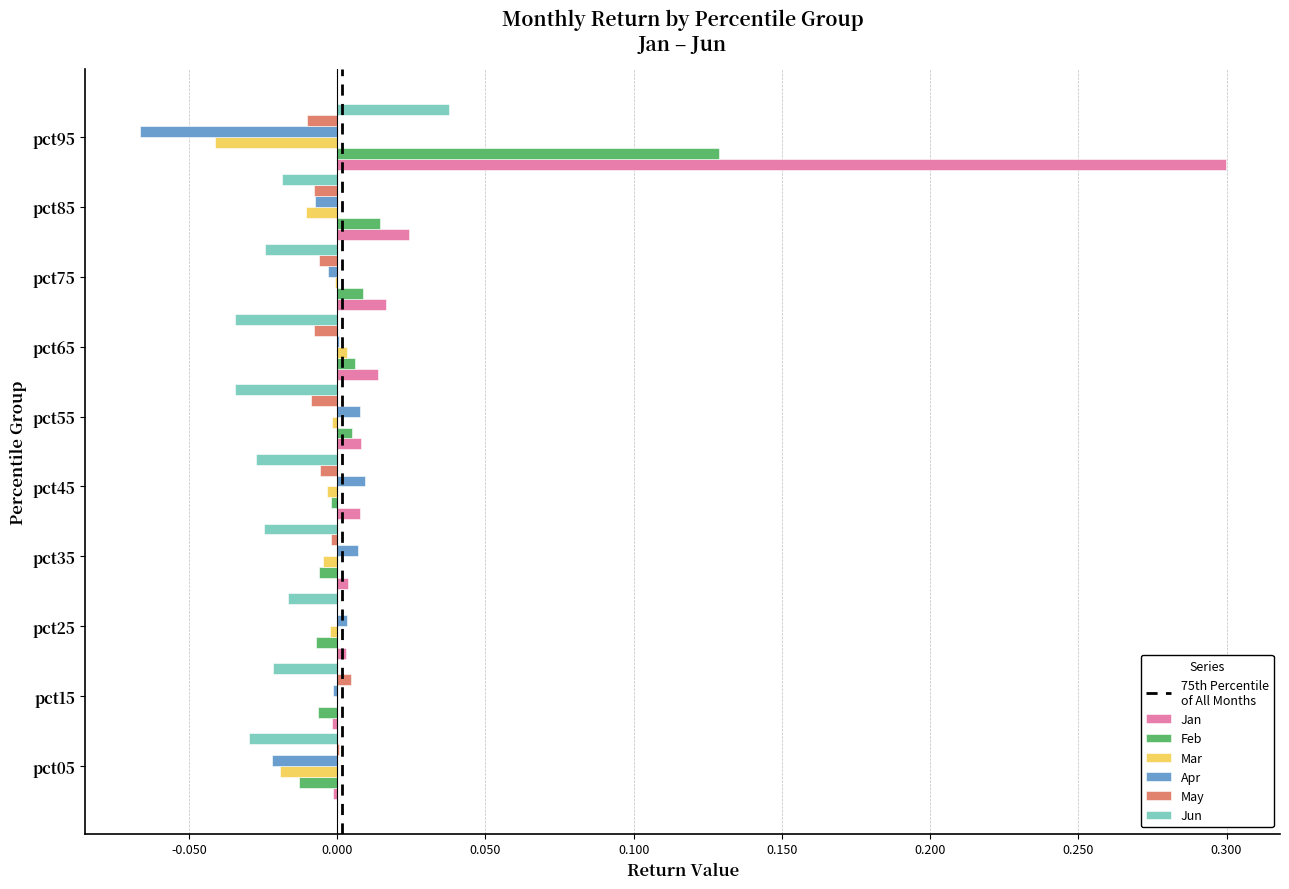

Is it true that Mar equals -0.0 at pct05?

True